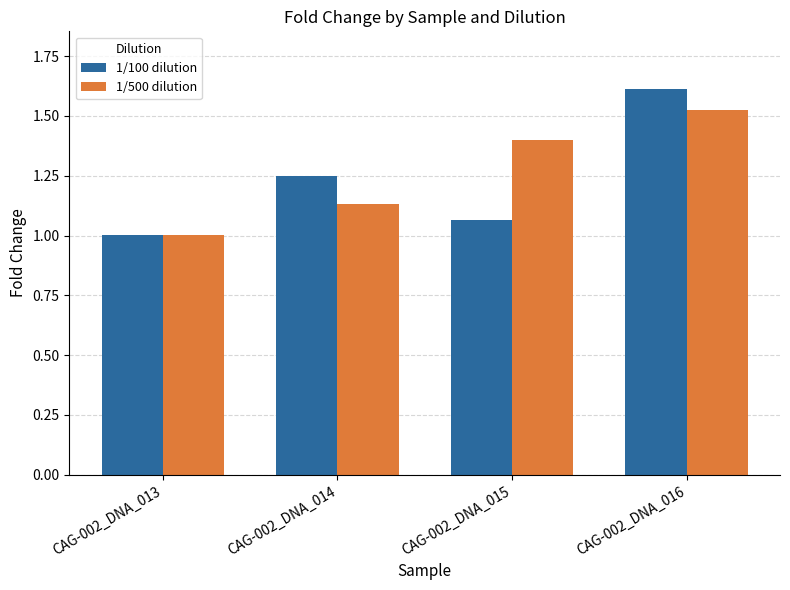

At CAG-002_DNA_015, list the series in order from smallest to largest.

1/100 dilution, 1/500 dilution